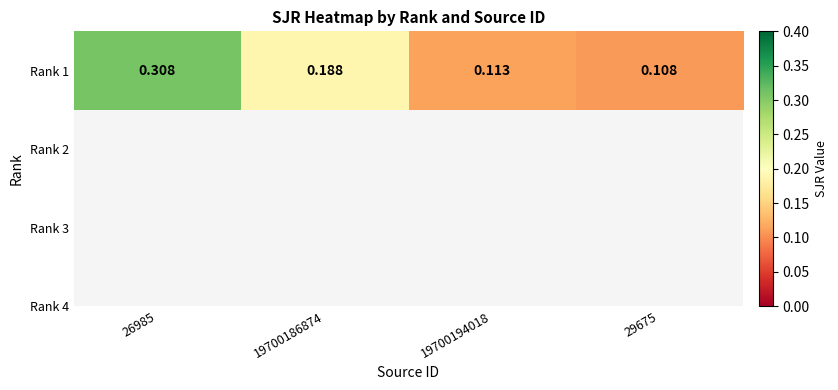

Which label corresponds to the smallest value in the chart?

29675